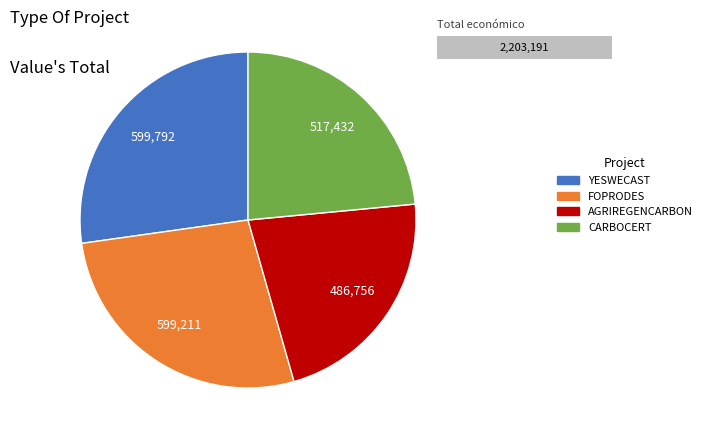

Which category has the biggest portion of the pie?

YESWECAST